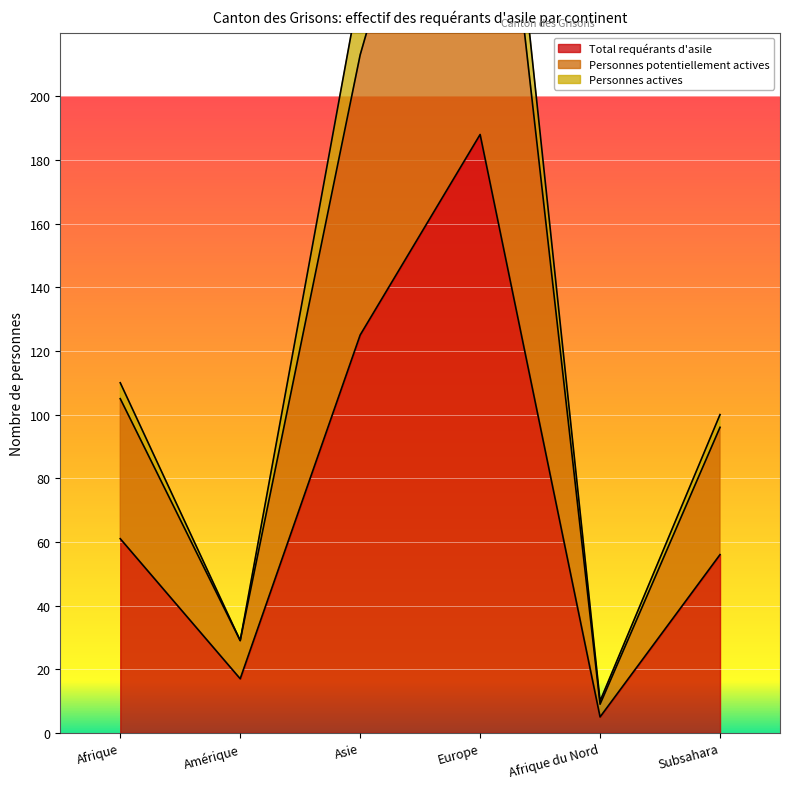

True or false: Total requérants d'asile has a value of 61 at Afrique.

True